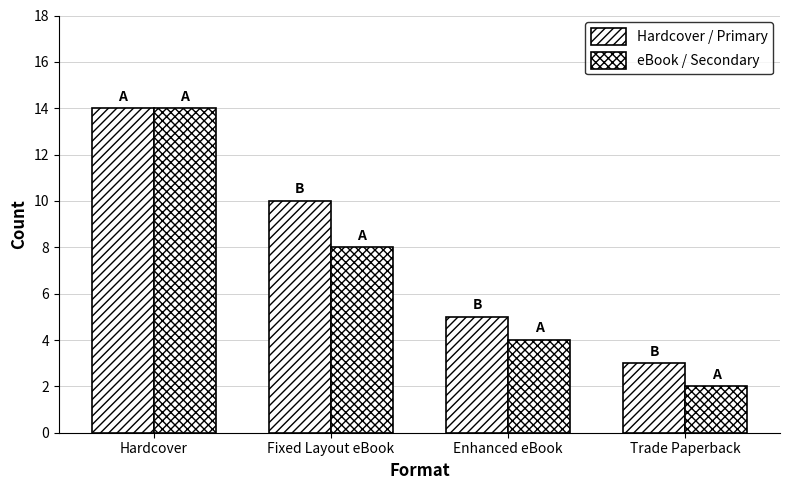

Which series has the largest total across all categories?

Hardcover / Primary